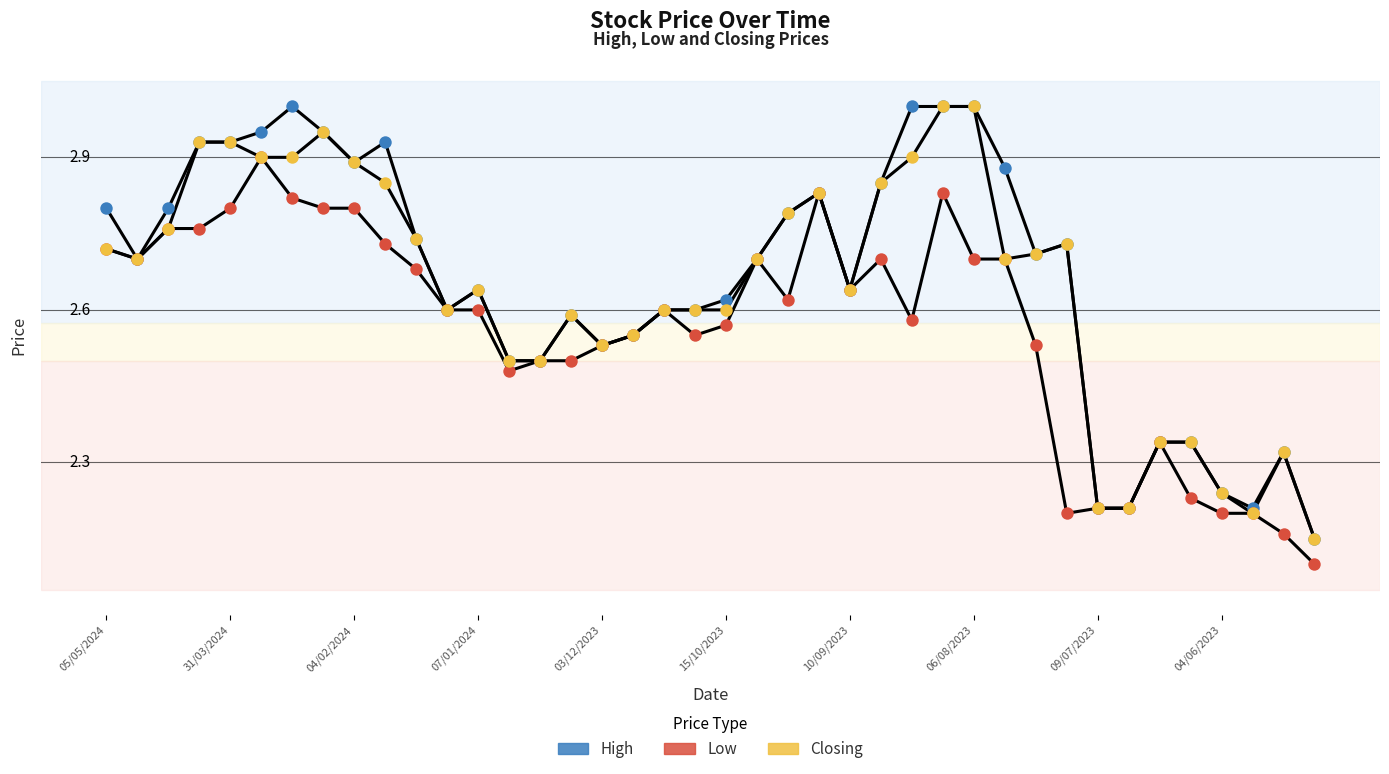

What are all the series names shown in the legend?

High, Low, Closing